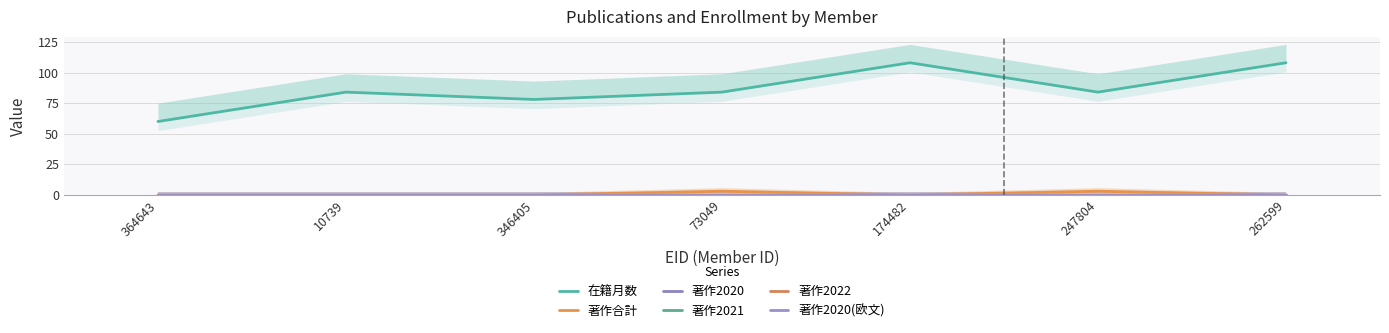

The value of 著作2020 at 174482 is 0. True or false?

True